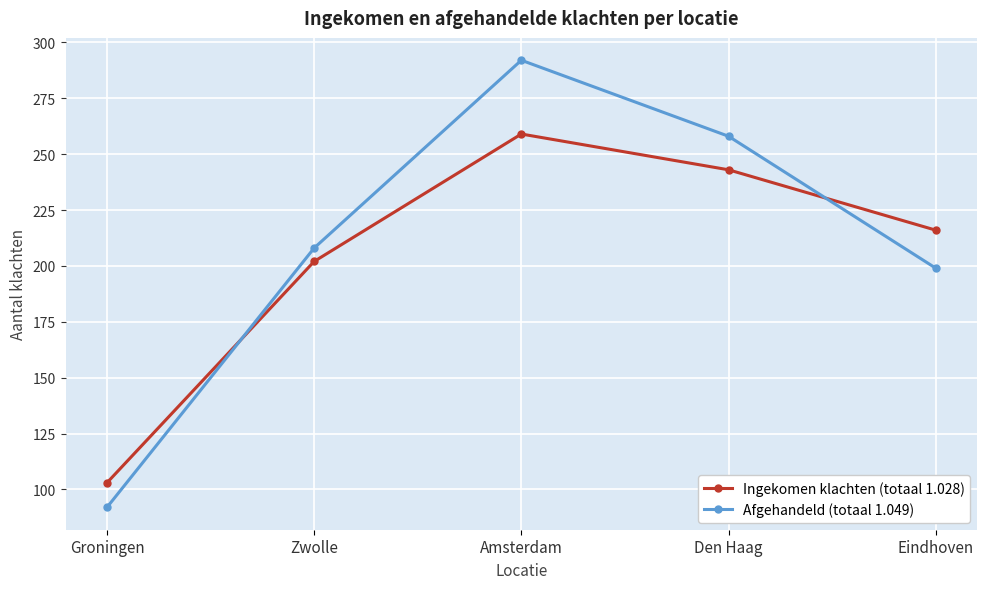

What is the difference between the highest and lowest values at Groningen?

11